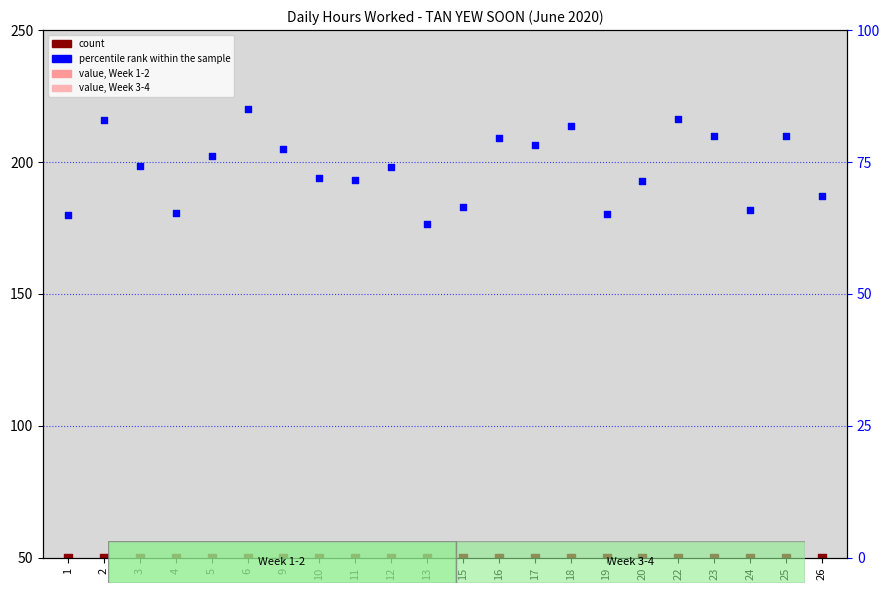

What is the change in value from 19 to 26?

+3.4